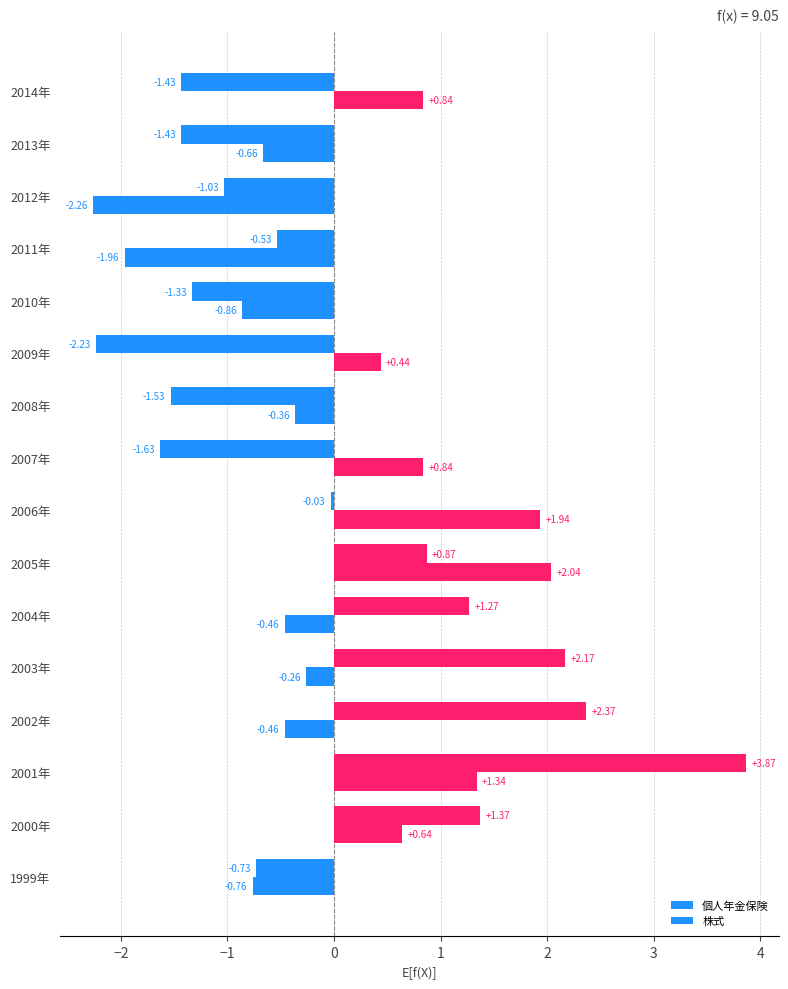

How many values in the 個人年金保険 series exceed 0?

6